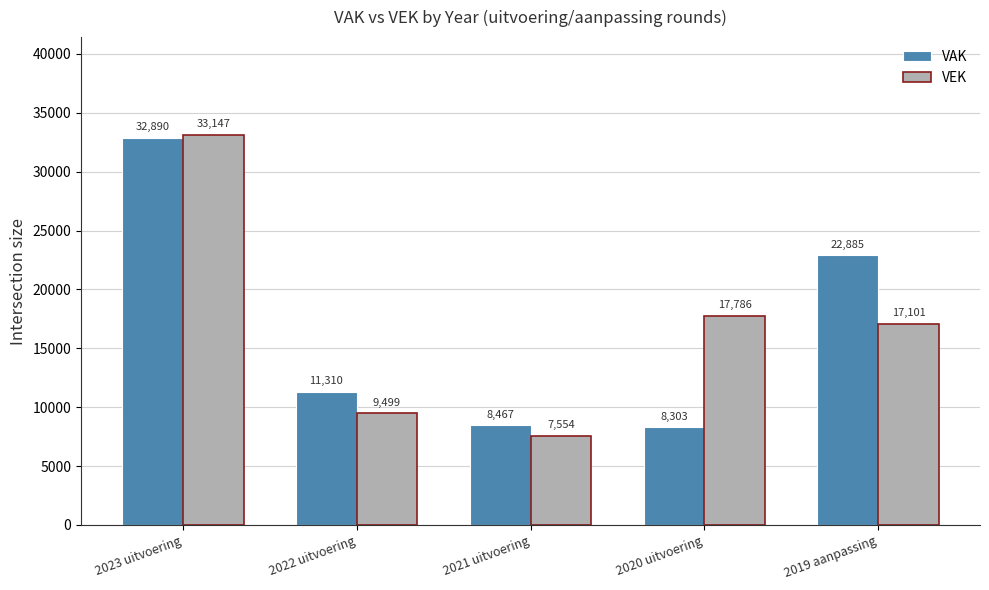

Are the bars horizontal?

No